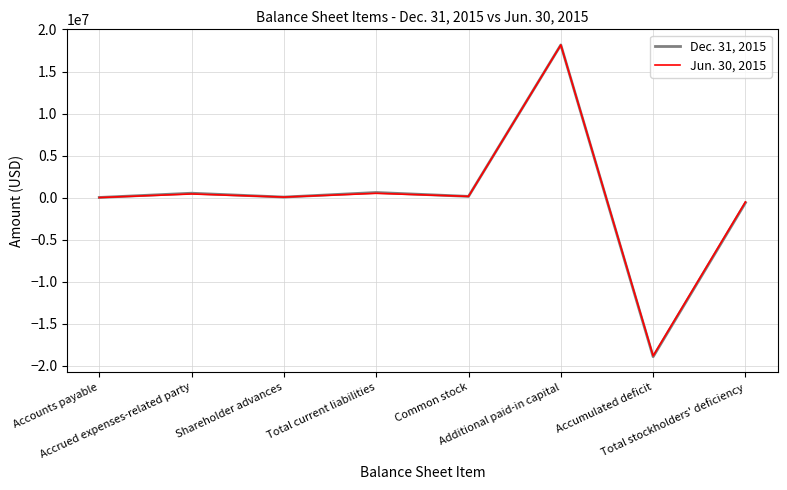

List the series in order of their overall mean, lowest first.

Dec. 31, 2015, Jun. 30, 2015